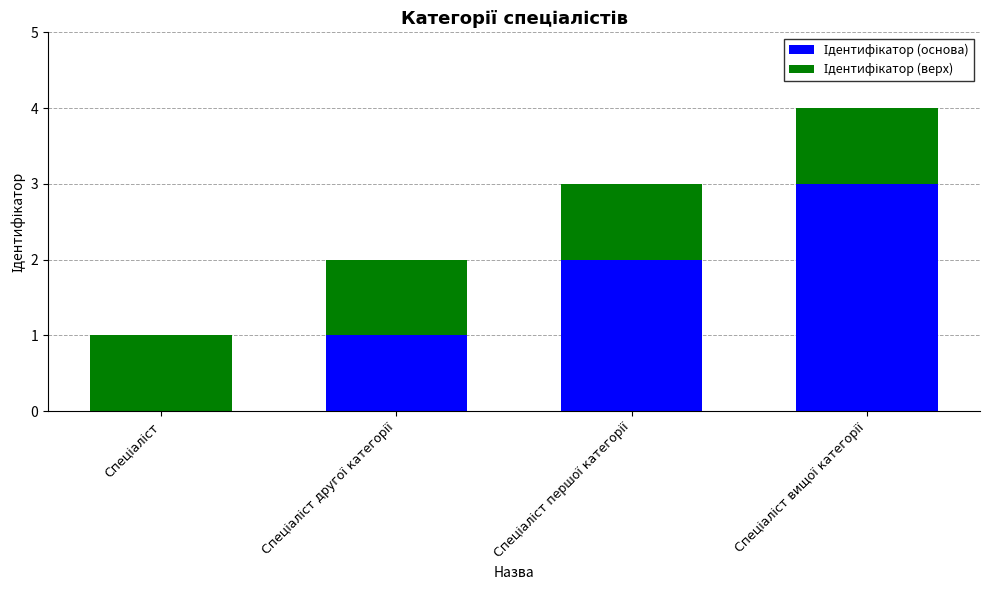

Does the chart contain stacked bars?

Yes